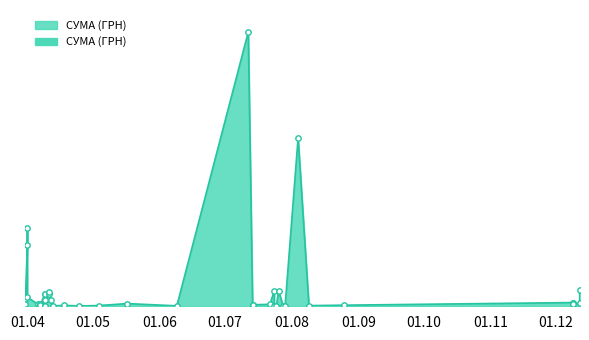

What is the ratio of the value at 29.07.2016 to the value at 14.07.2016?

0.1